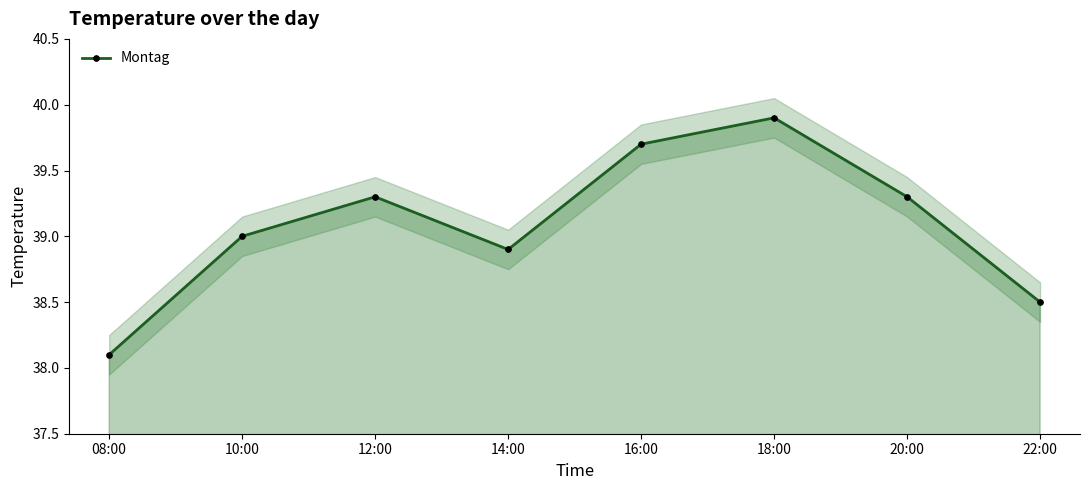

True or false: the data shows 38.9 at 14:00.

True